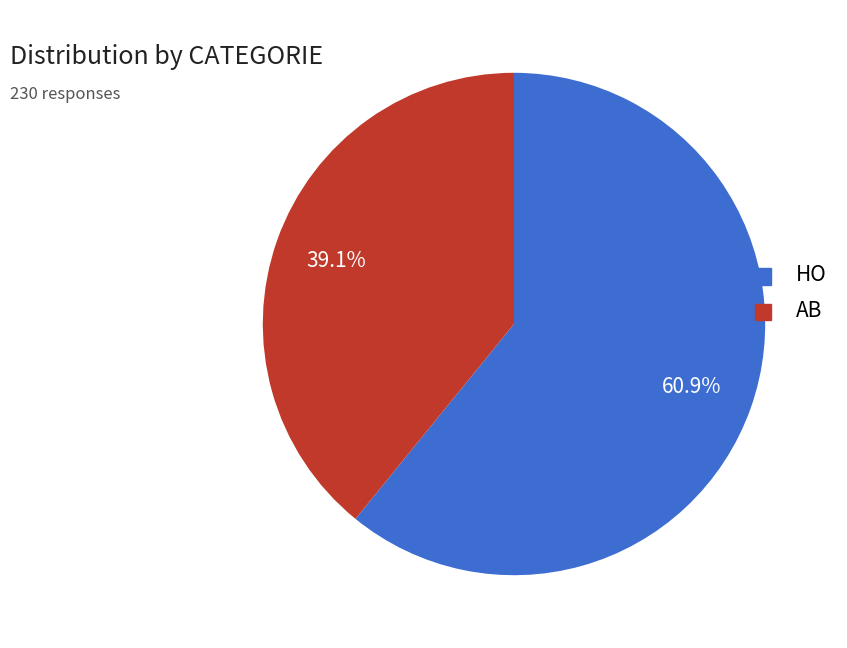

To the nearest percent, what percentage of the pie is AB?

39%